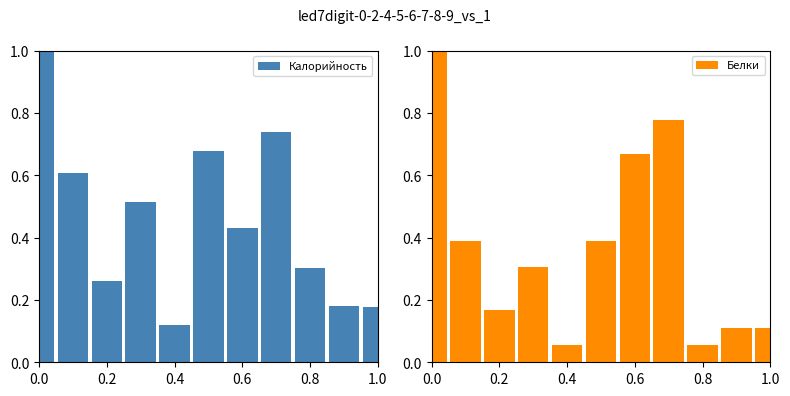

What are all the series names shown in the legend?

Калорийность, Белки